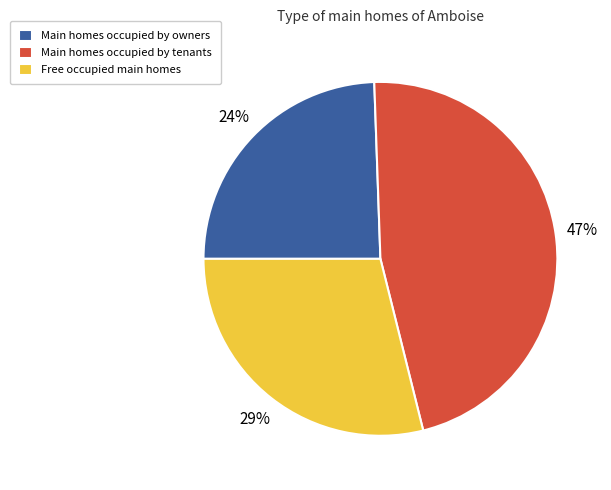

How many segments does this pie chart have?

3